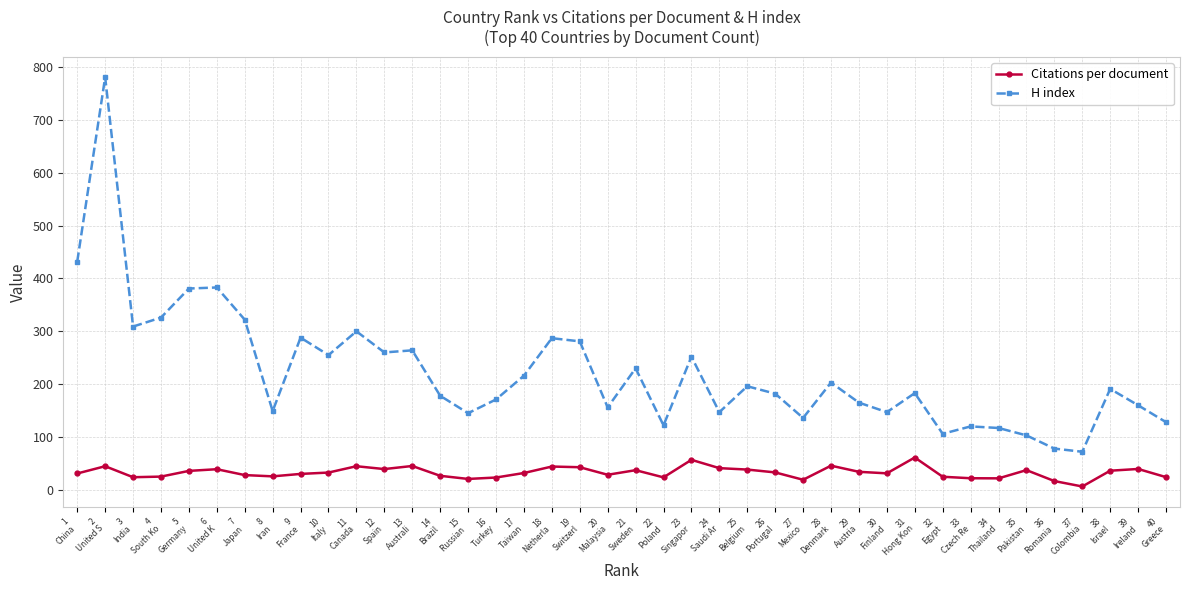

What is the average value of the Citations per document series?

32.7